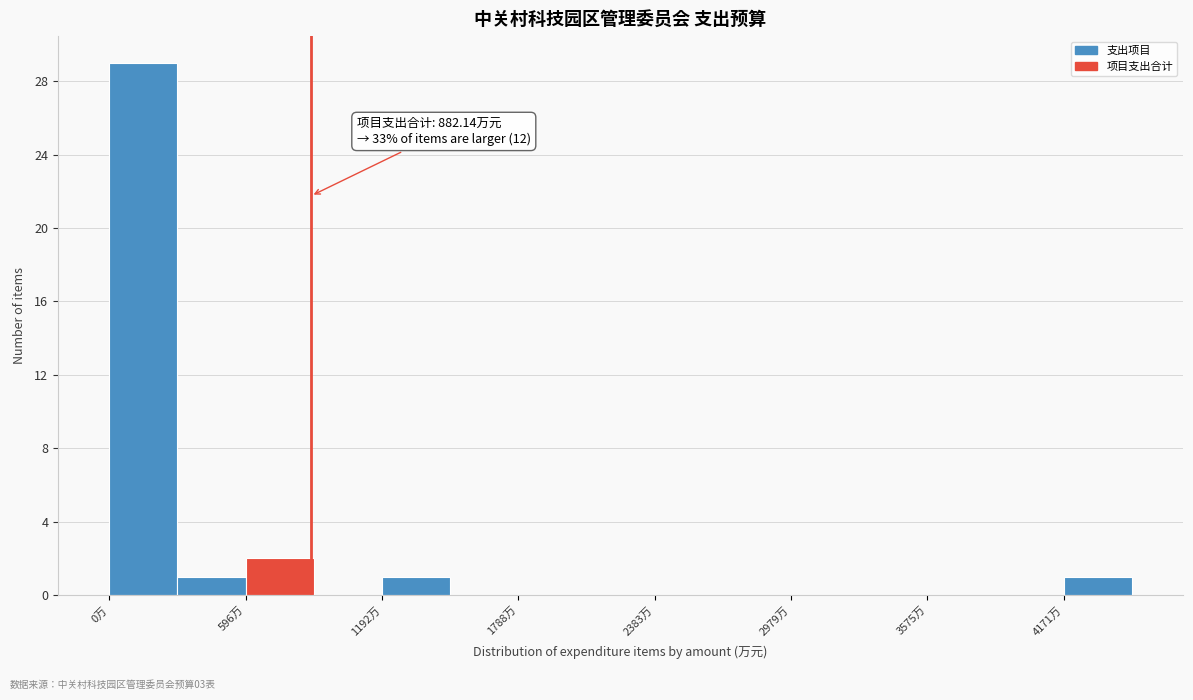

Around what value on the x-axis is the tallest bar? Give the approximate position of its centre, as read against the axis.

100